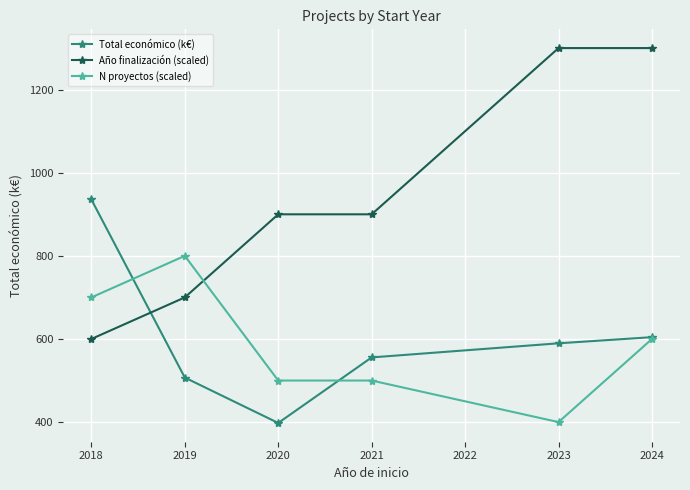

At which label does N proyectos (scaled) reach its peak?

2019